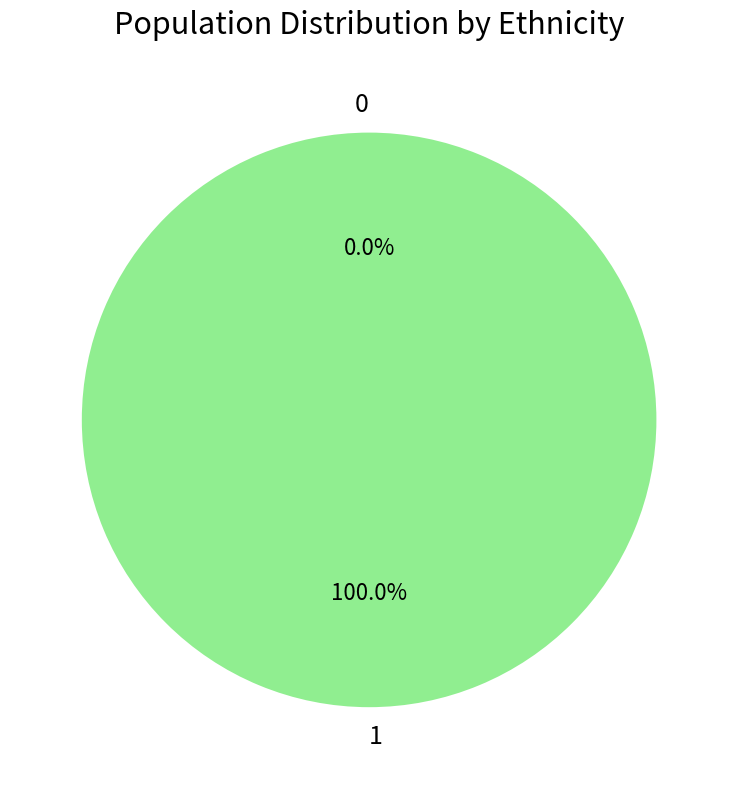

Count the number of slices in the pie.

2